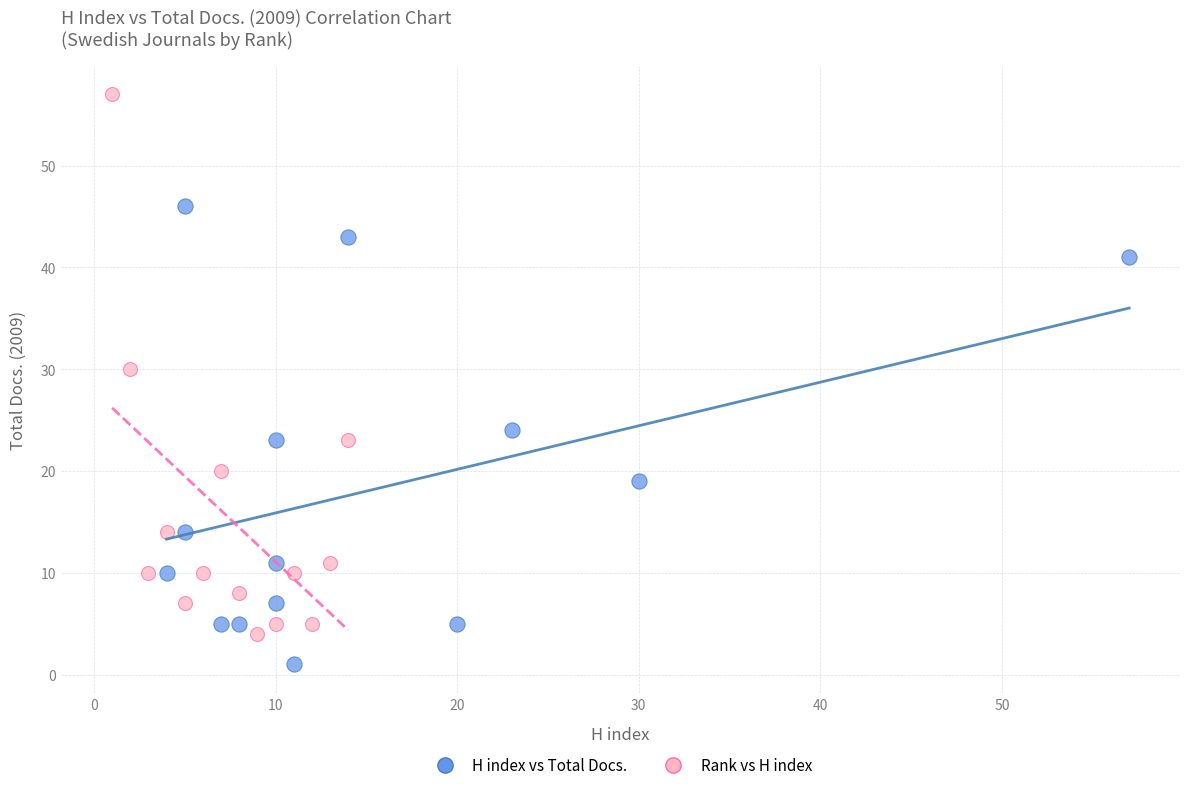

Which series has the largest Y range (max minus min)?

Rank vs H index